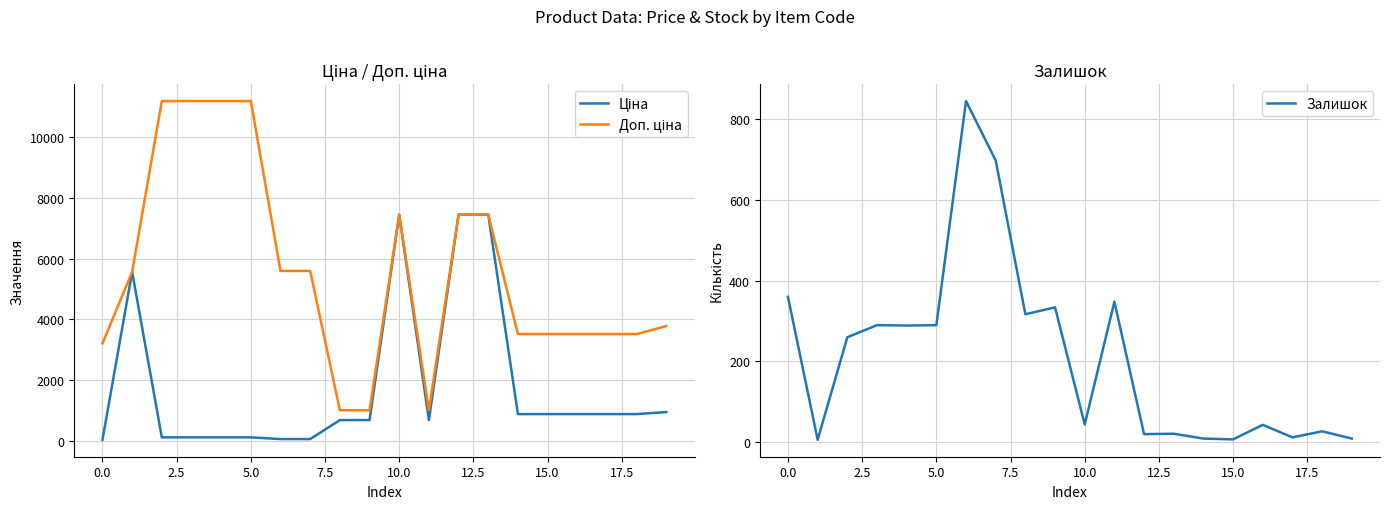

What is the greatest value displayed?

11182.0